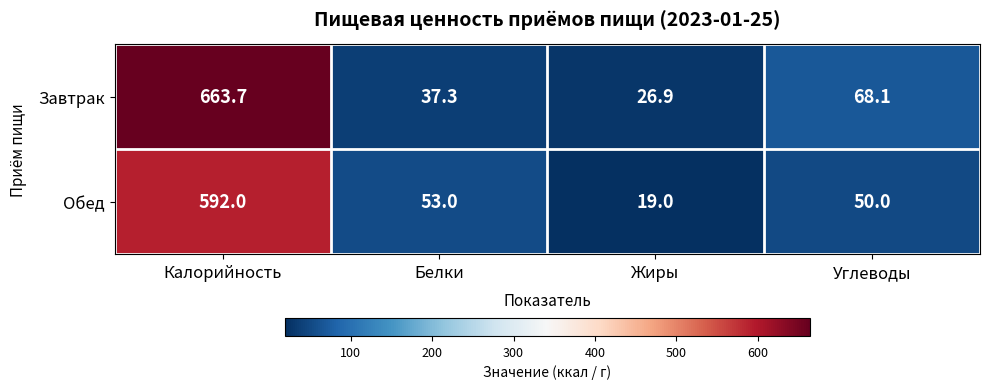

Is the value of Завтрак at Жиры greater than the value of Обед at Белки?

No